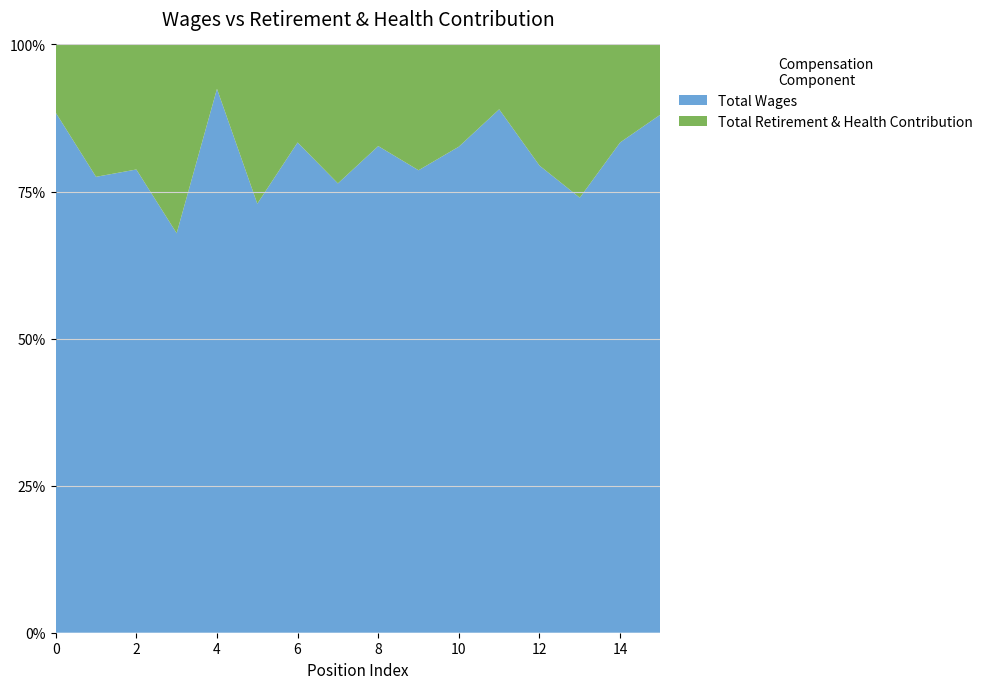

Reading left to right, list all the values displayed in this chart.

Total Wages: 182746	132835	128139	103410	98252	85855	84540	84232	70519	70221	68789	68349	64640	23783	17471	16614
Total Retirement & Health Contribution: 23961	38568	34588	48865	8015	31871	16902	26052	14728	19104	14465	8469	16761	8379	3493	2250